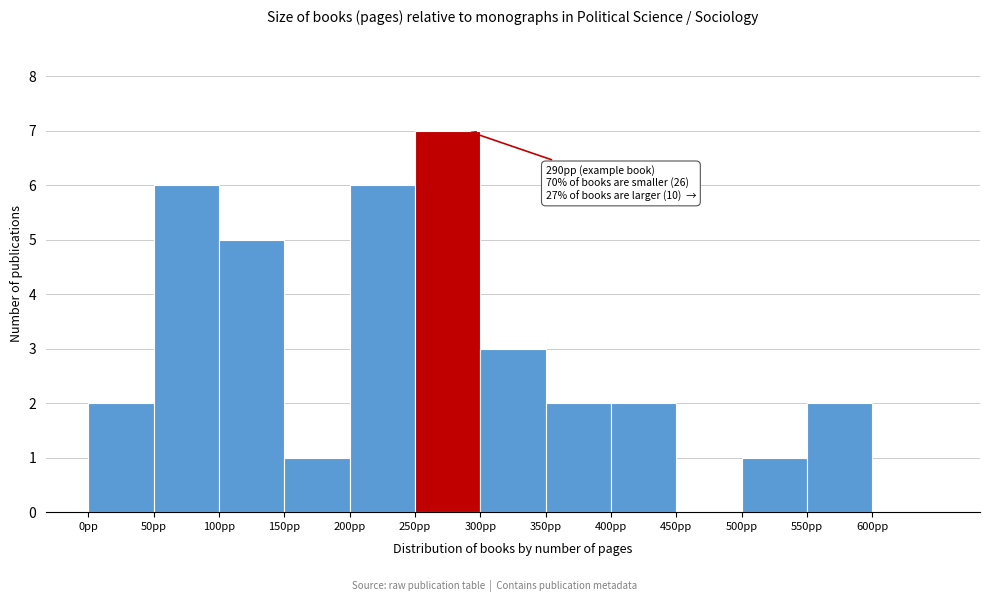

Which range on the x-axis has the tallest bar?

250 to 300